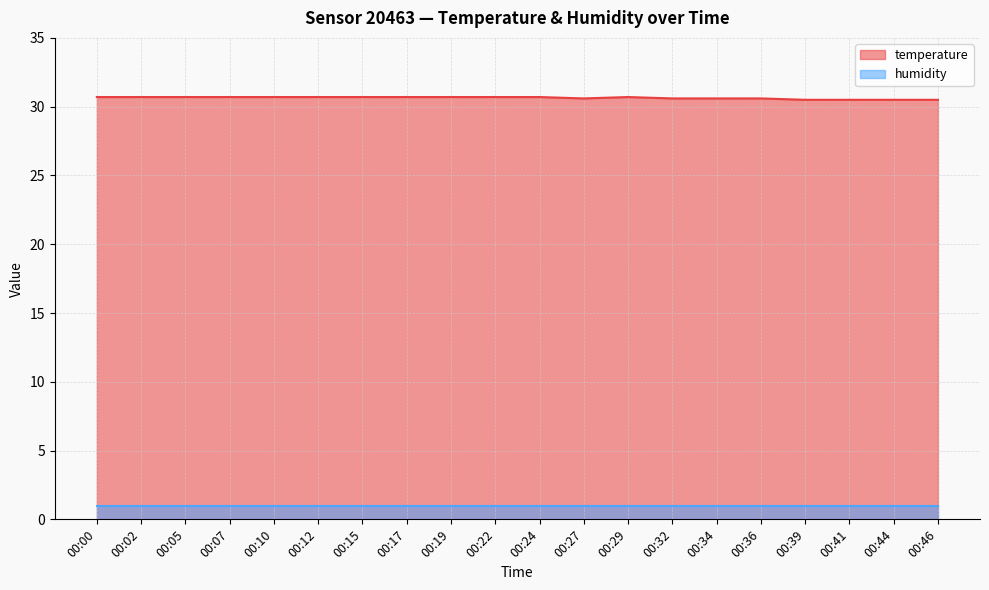

True or false: the data shows 30.6 at 00:36.

True